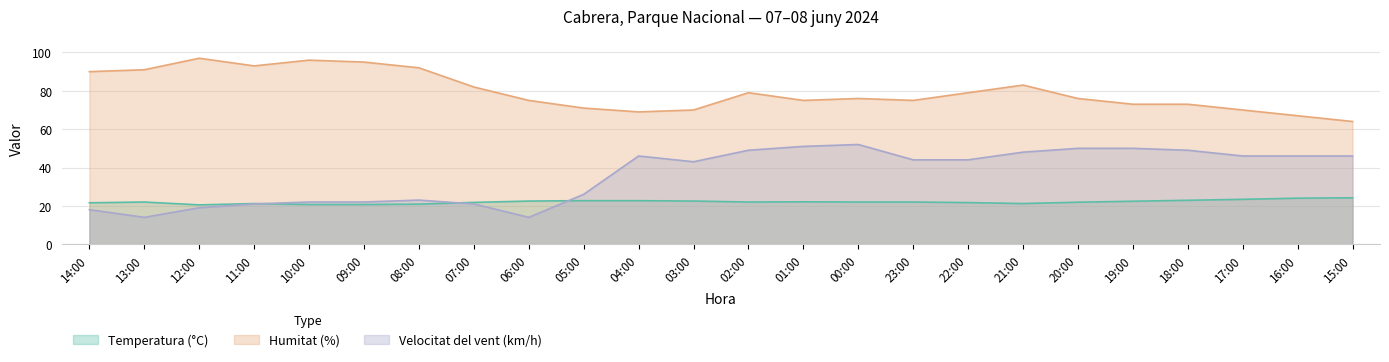

How many lines are shown in the chart?

3